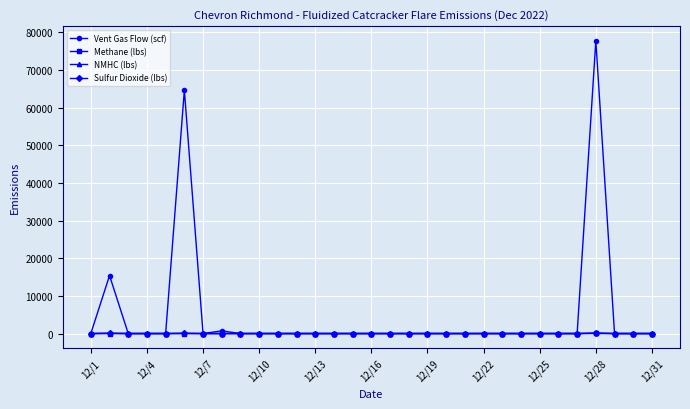

At how many categories does at least one series exceed 11972?

3